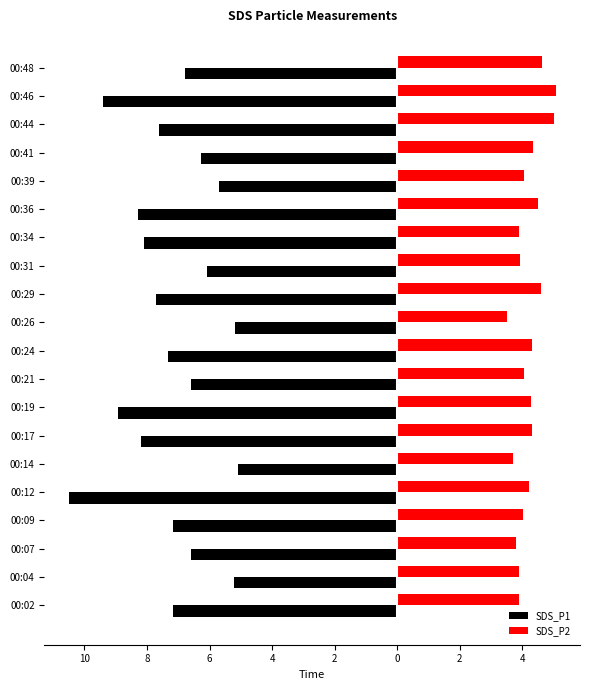

What are all the series names shown in the legend?

SDS_P1, SDS_P2